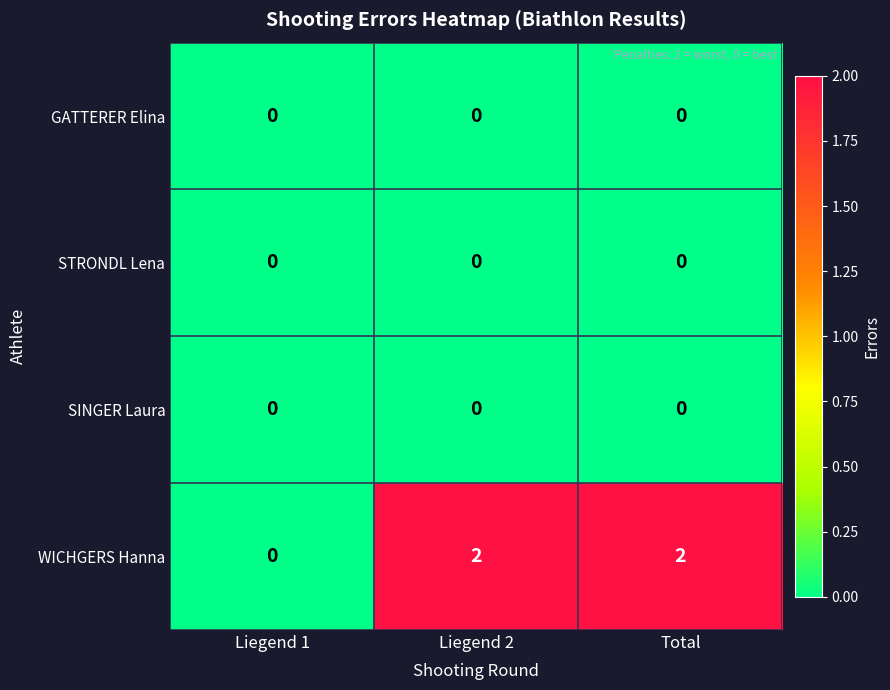

Which series has the largest range (max minus min)?

WICHGERS Hanna